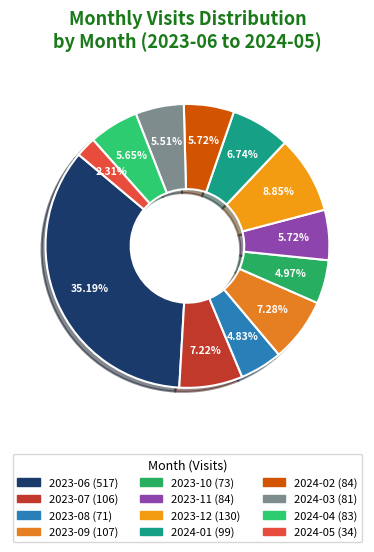

Is there any slice that represents more than half of the pie?

No